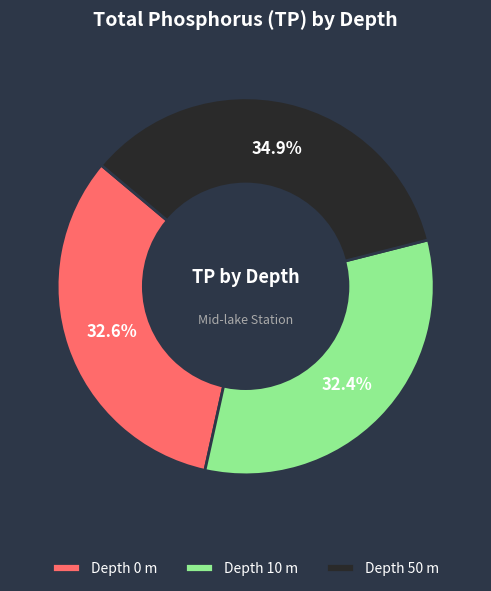

Between Depth 50 m and Depth 10 m, which is larger?

Depth 50 m